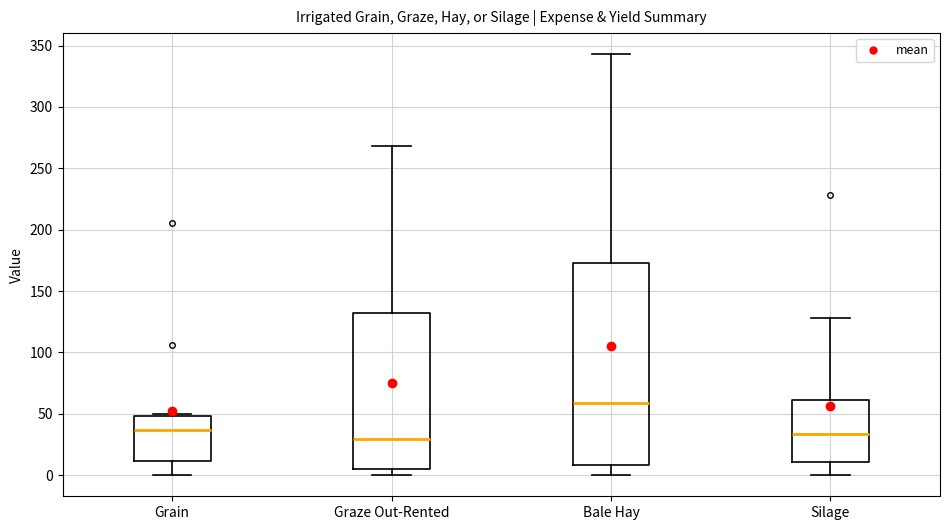

Reading left to right, transcribe this box plot: for each box, give where its median line is, the range the box spans, and where its two whiskers end, as read against the y-axis. The values are not printed on the chart, so give them approximately, as read against the axis.

Grain: median 35, box 10 to 50, whiskers 0 to 50
Graze Out-Rented: median 30, box 5 to 130, whiskers 0 to 270
Bale Hay: median 60, box 10 to 175, whiskers 0 to 345
Silage: median 35, box 10 to 60, whiskers 0 to 130